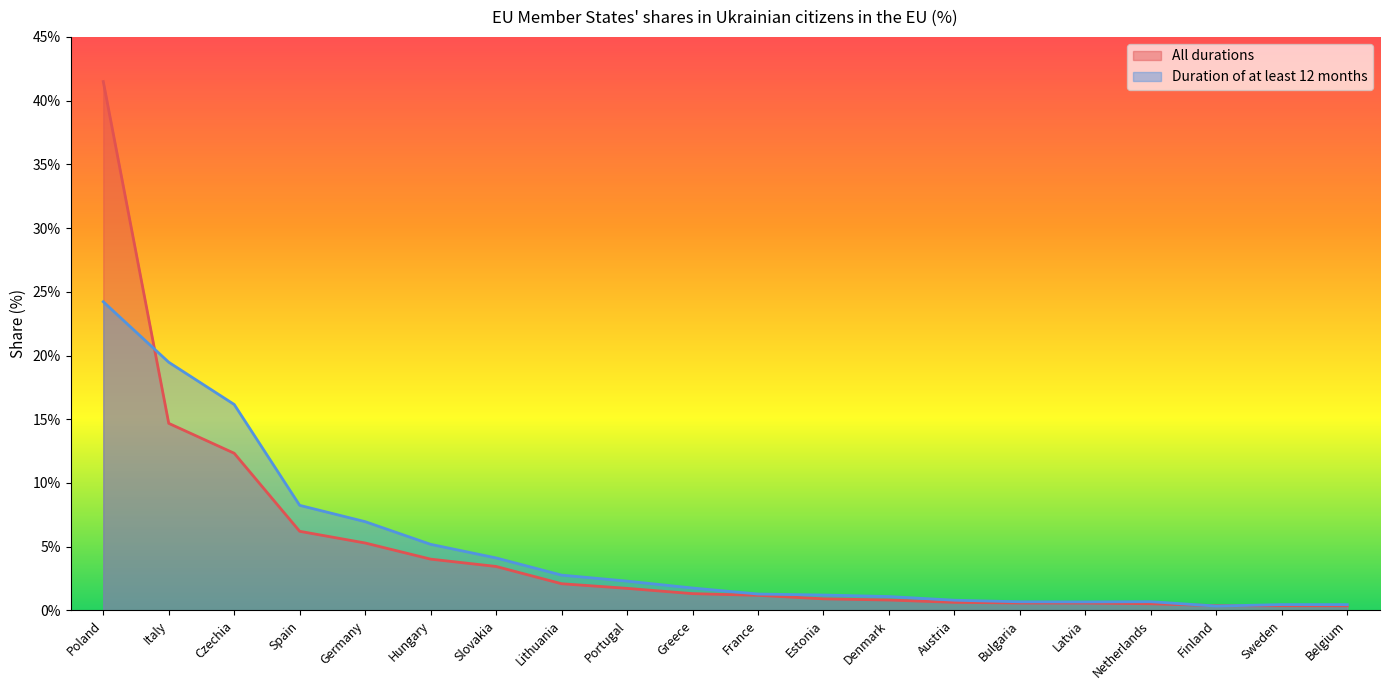

At how many categories does at least one series exceed 12?

3